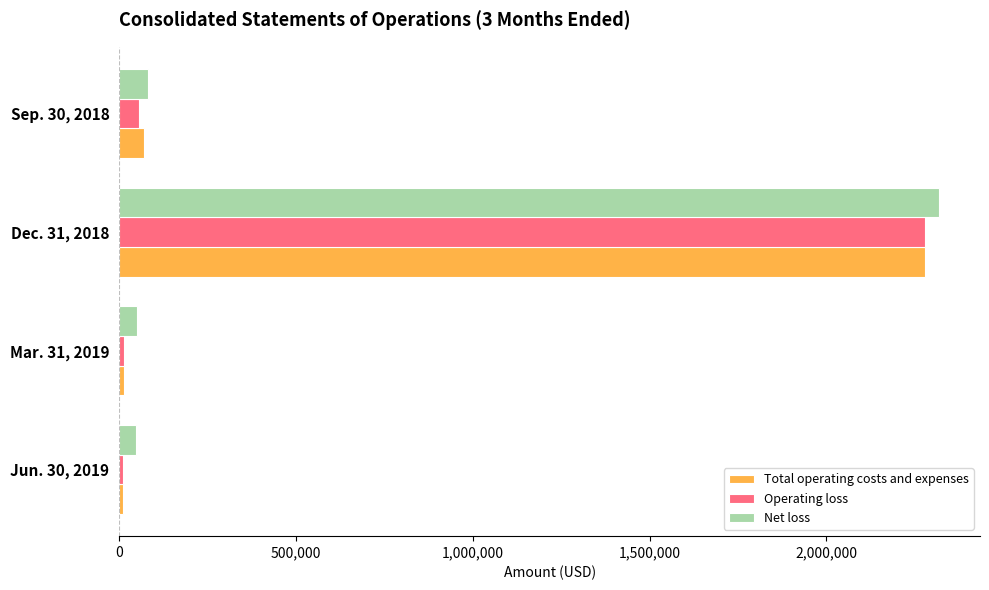

What are all the series names shown in the legend?

Total operating costs and expenses, Operating loss, Net loss